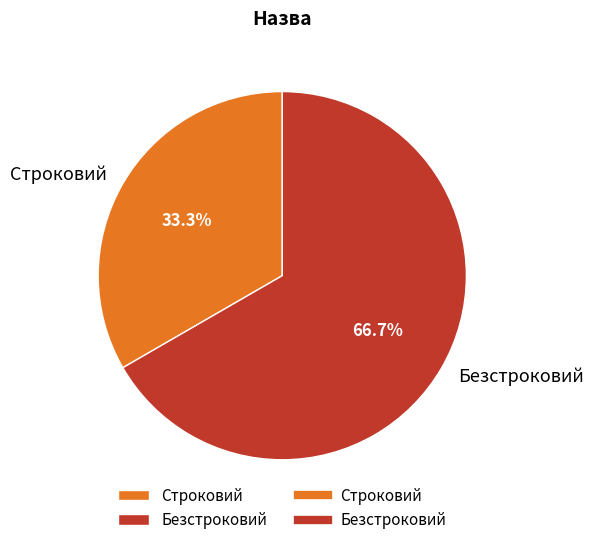

Between Безстроковий and Строковий, which is larger?

Безстроковий